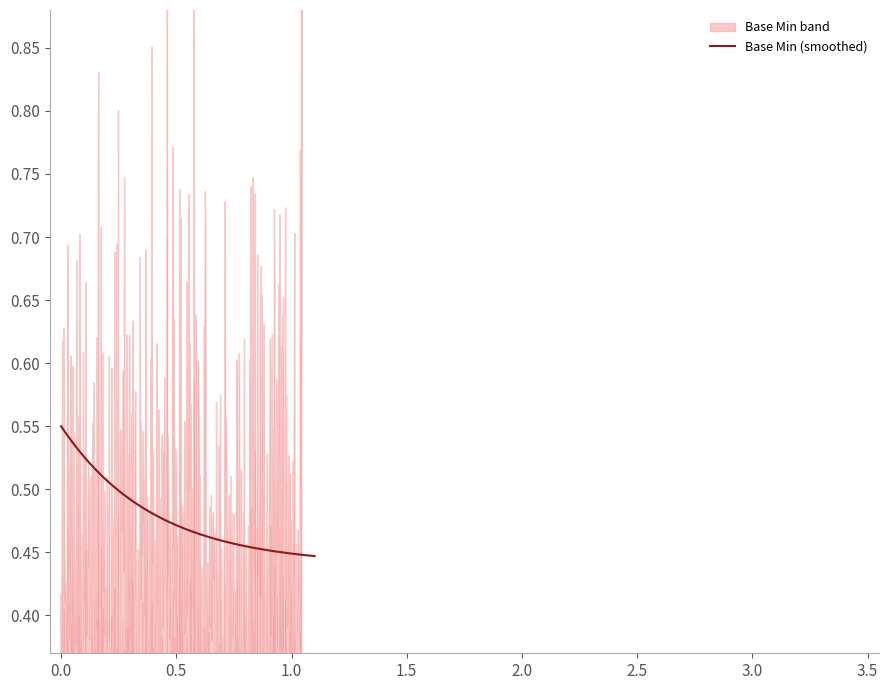

What is the sum of all values?

3